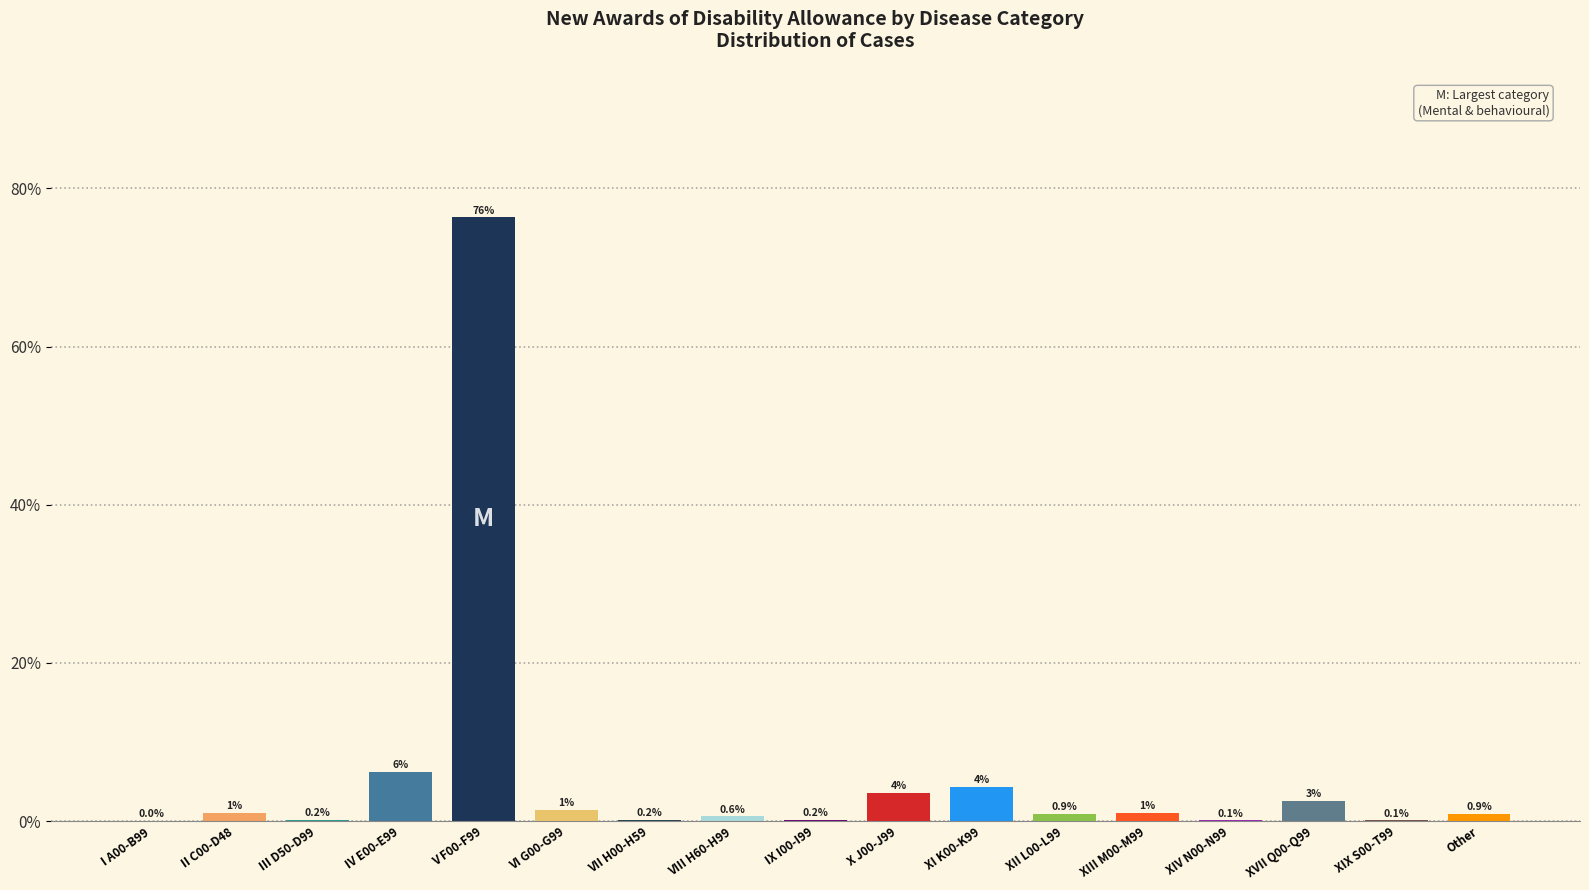

Which has a higher value, III D50-D99 or I A00-B99?

III D50-D99